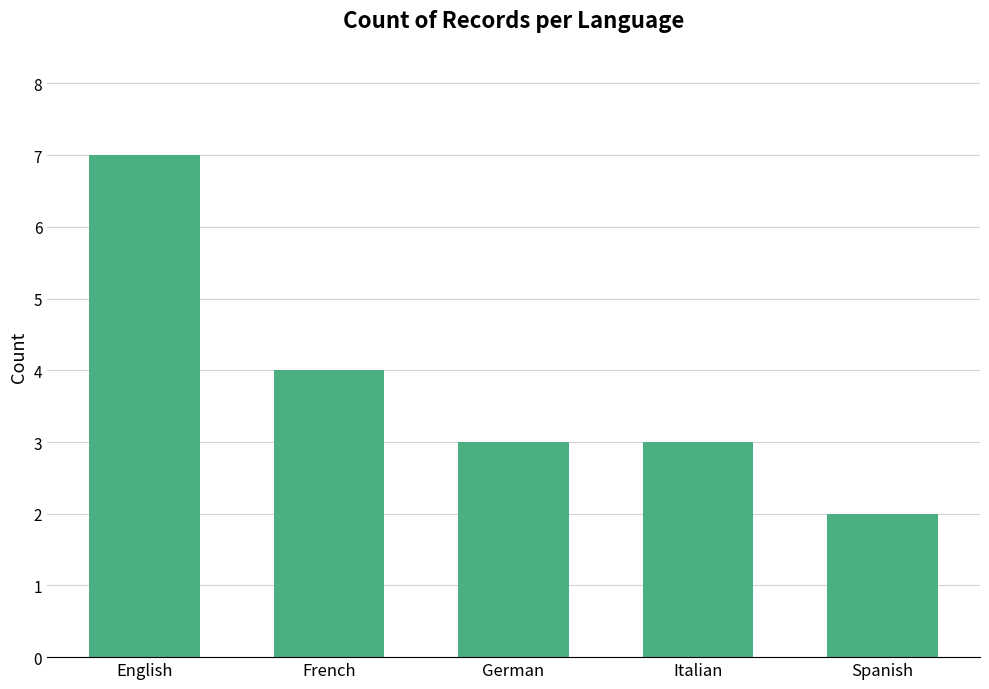

What is the minimum value shown in the chart?

2